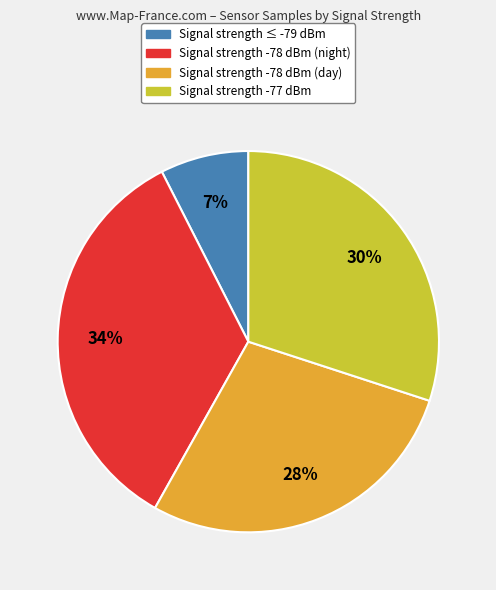

Is there any slice that represents more than half of the pie?

No